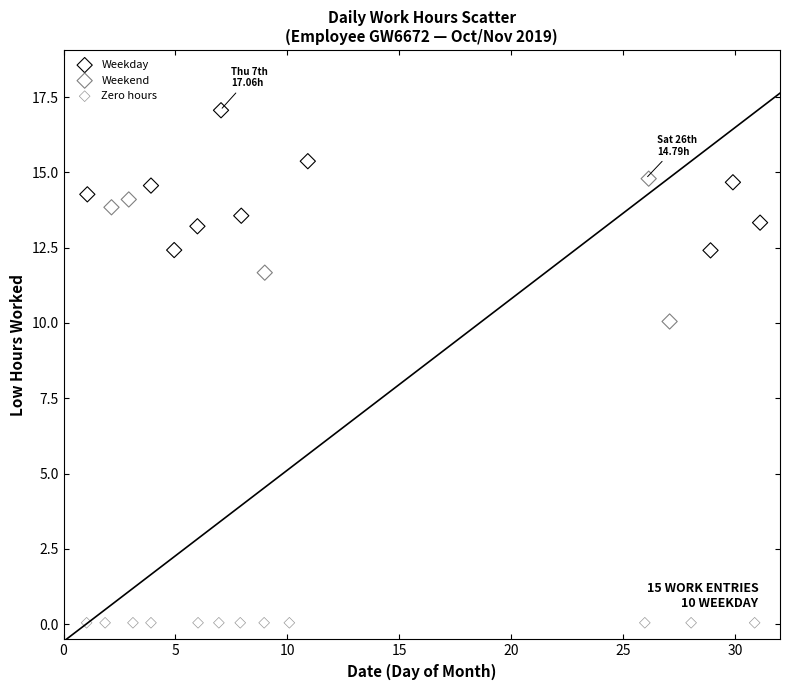

Which series contains the lowest Y value?

Zero hours